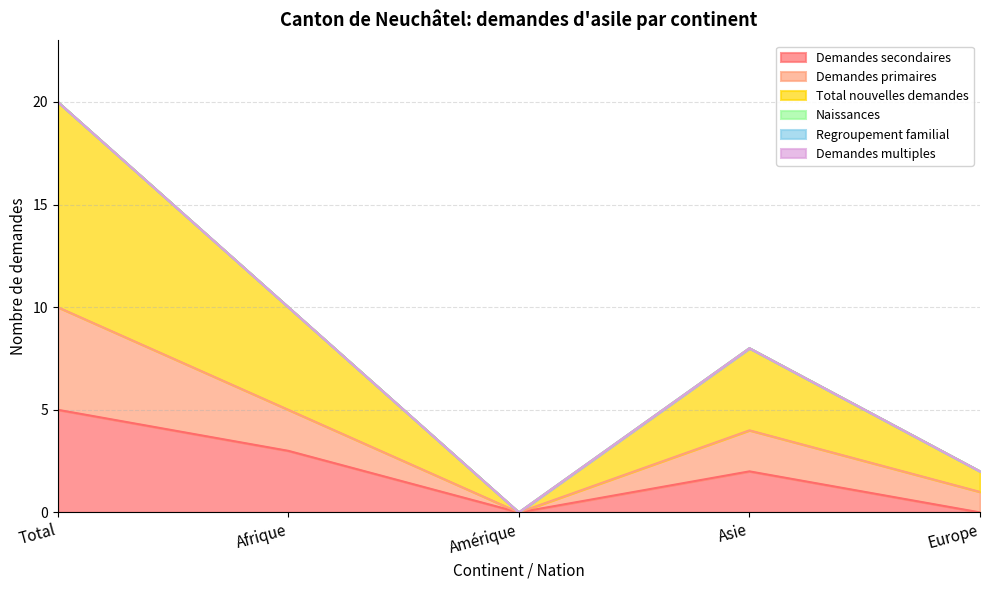

Reading left to right, what are all the values shown in this chart?

Demandes secondaires: 5	3	0	2	0
Demandes primaires: 10	5	0	4	1
Total nouvelles demandes: 20	10	0	8	2